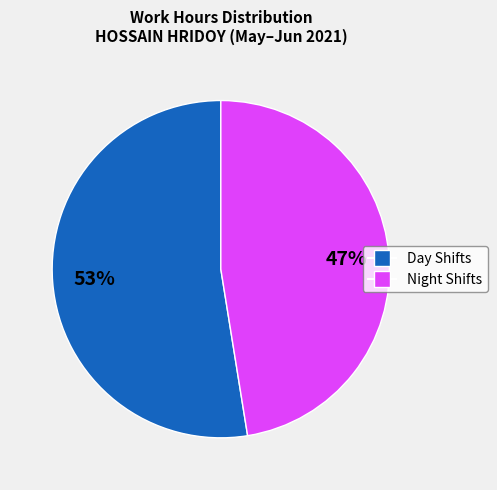

Is there a majority slice in this chart?

Yes